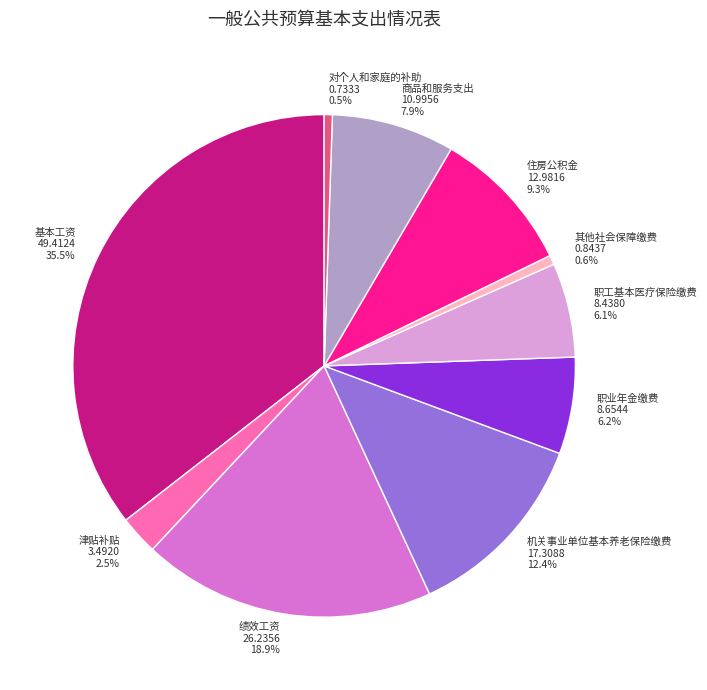

Do 职业年金缴费 and 津贴补贴 together represent more than half of the pie?

No